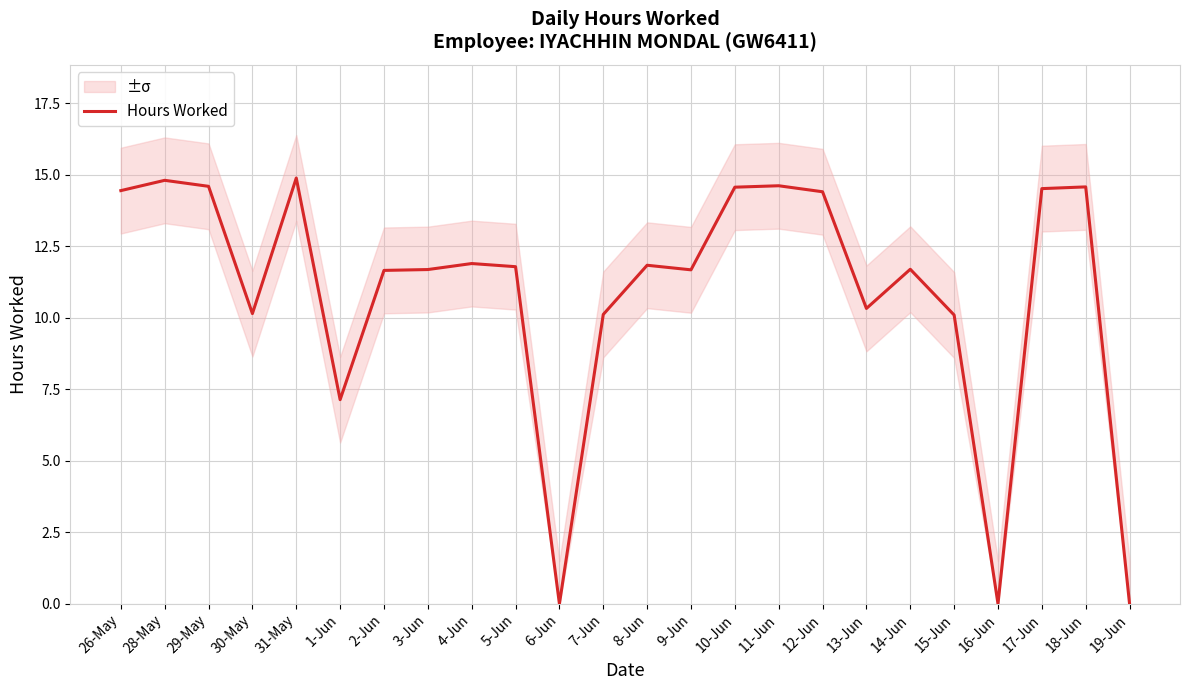

How many values are above zero?

21